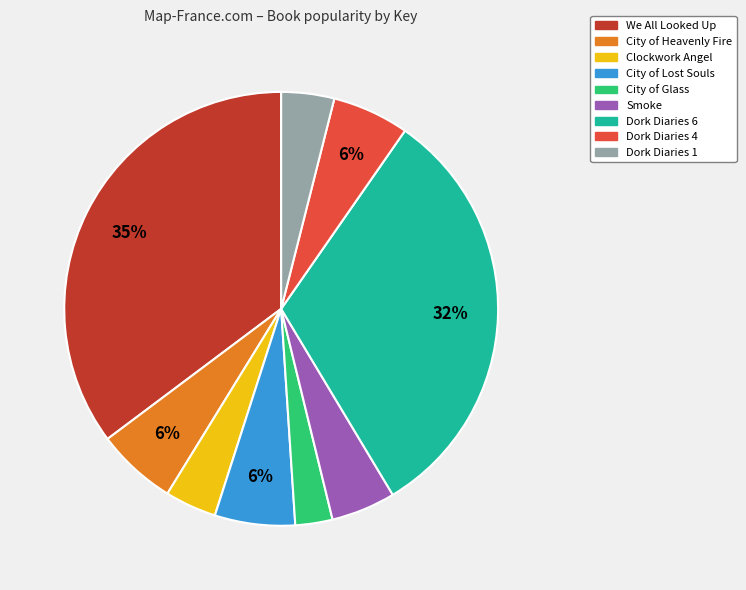

To the nearest percent, what percentage of the pie is City of Heavenly Fire?

6%